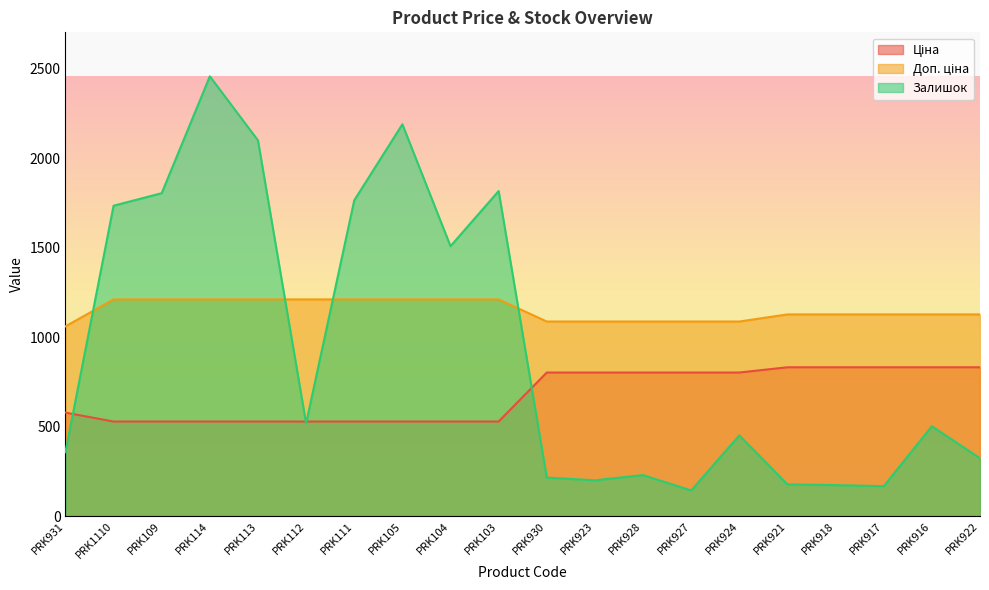

At which category is the sum across all series the highest?

PRK114